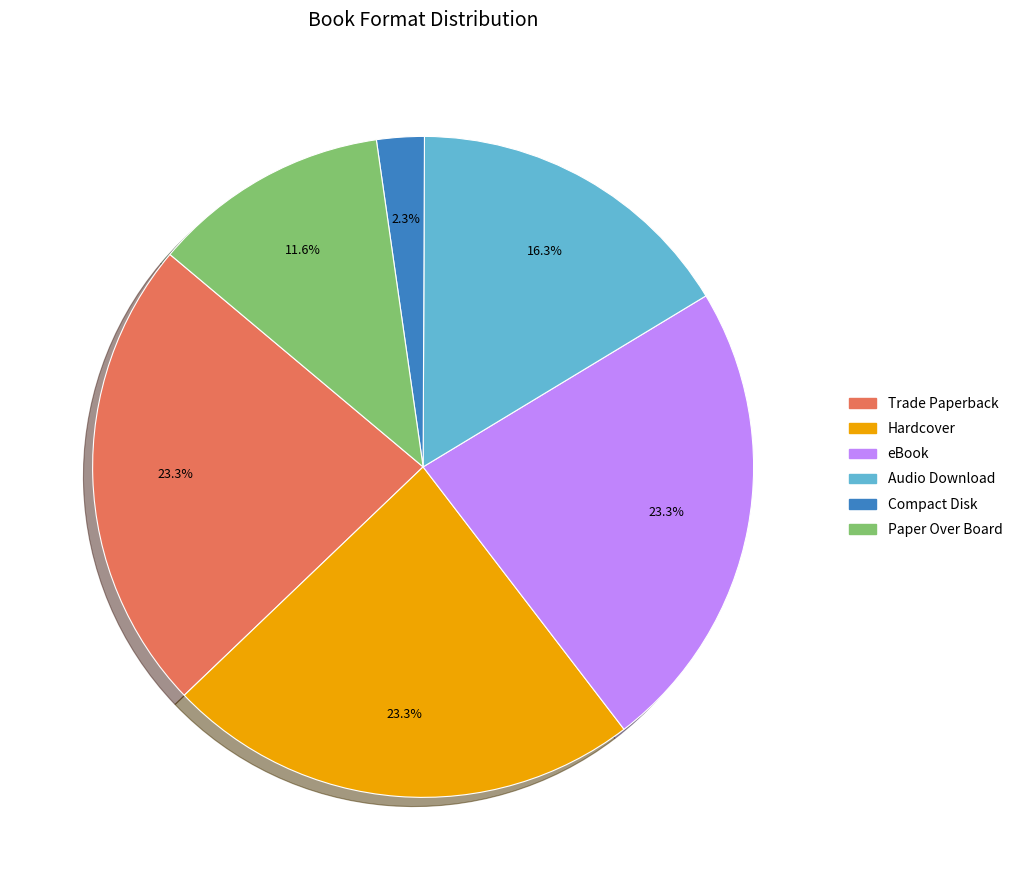

Does Trade Paperback represent more than half of the total?

No